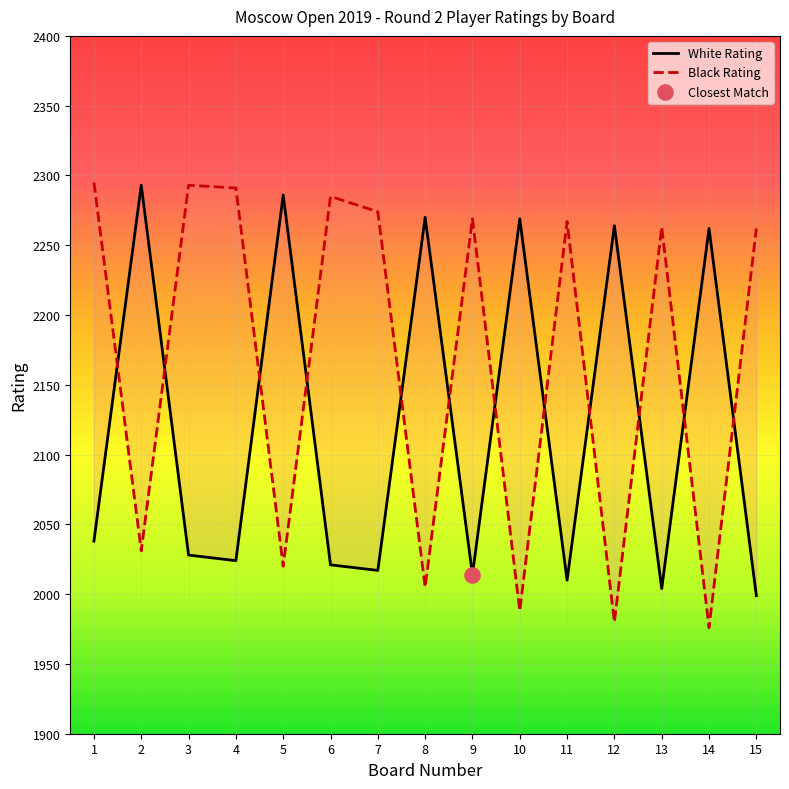

Which series reaches the maximum Y coordinate?

Black Rating